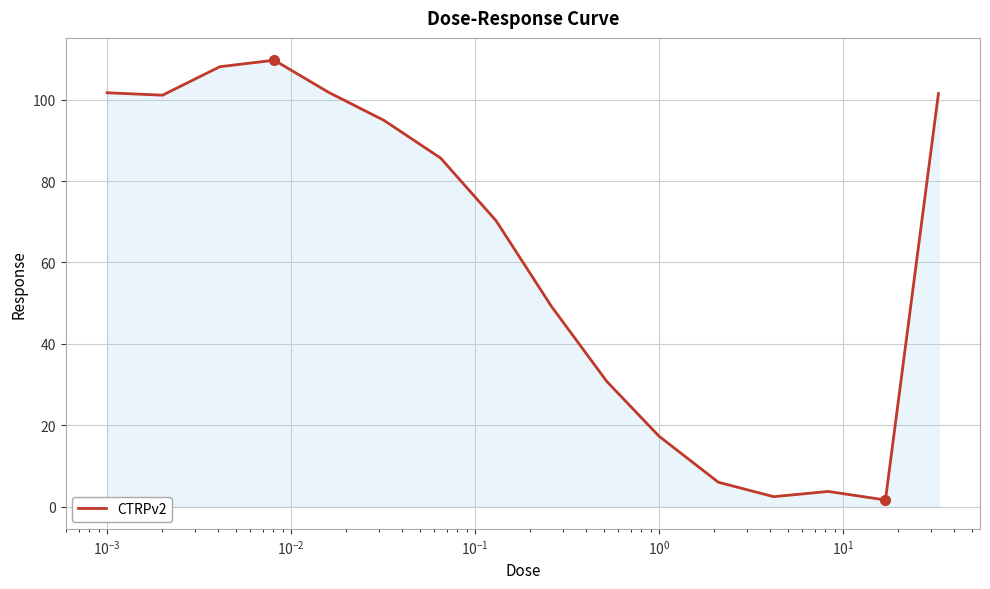

What is the greatest value displayed?

109.7